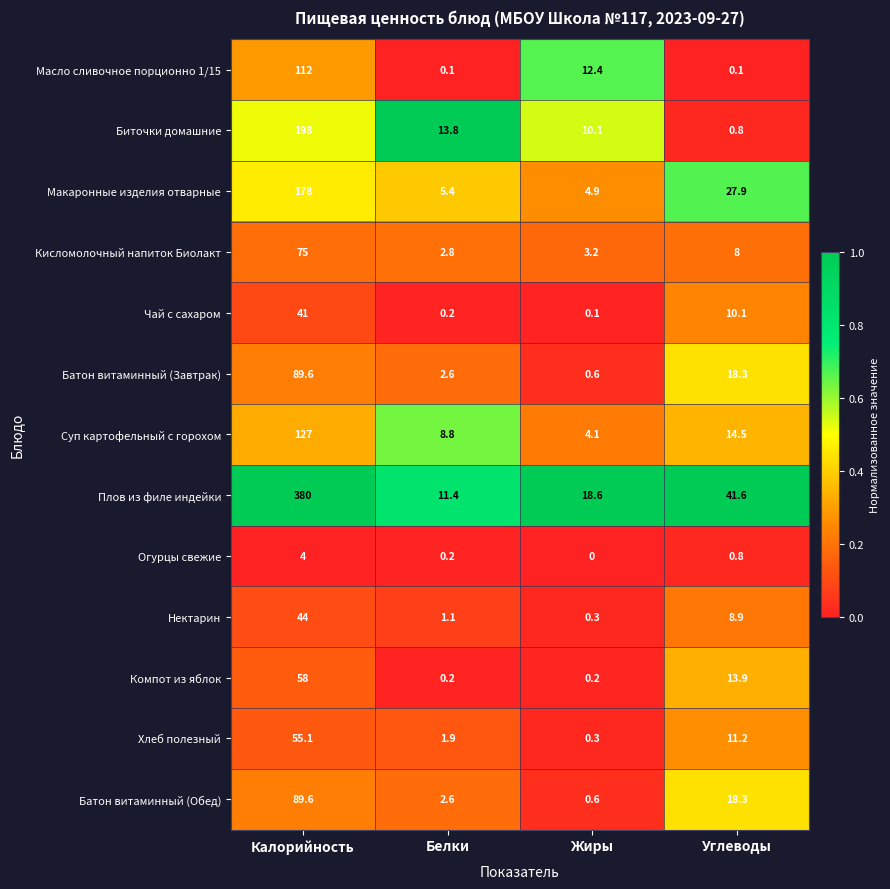

Which series has the largest total across all categories?

Плов из филе индейки